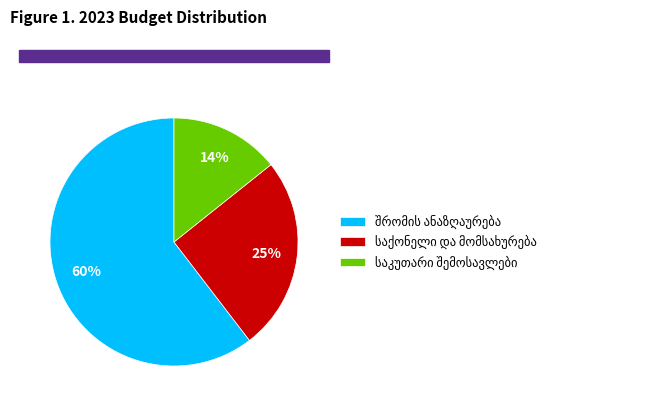

Does any single category account for the majority?

Yes